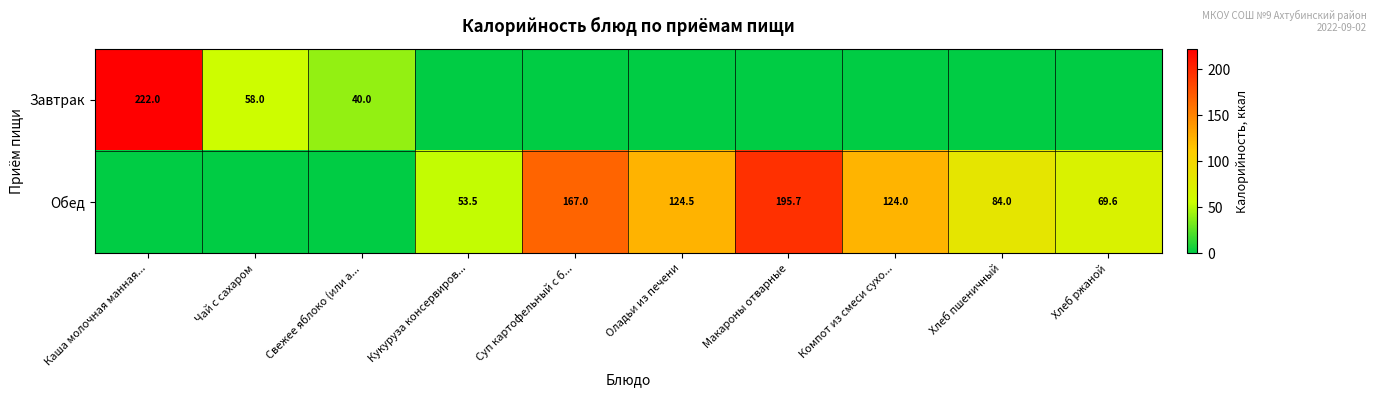

What is the difference between the highest and lowest values at Чай с сахаром?

58.0